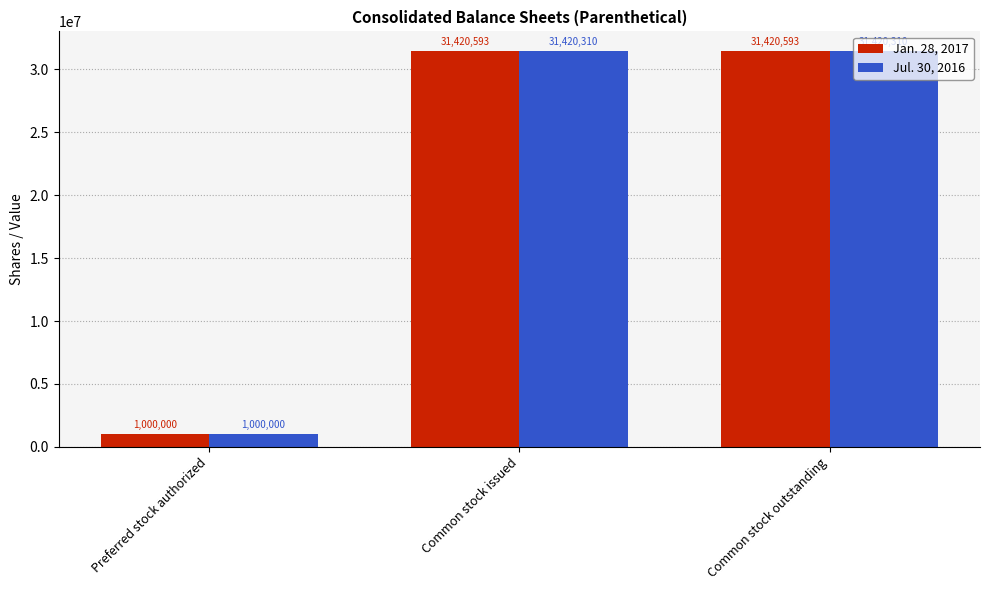

What is the greatest value displayed?

31420593